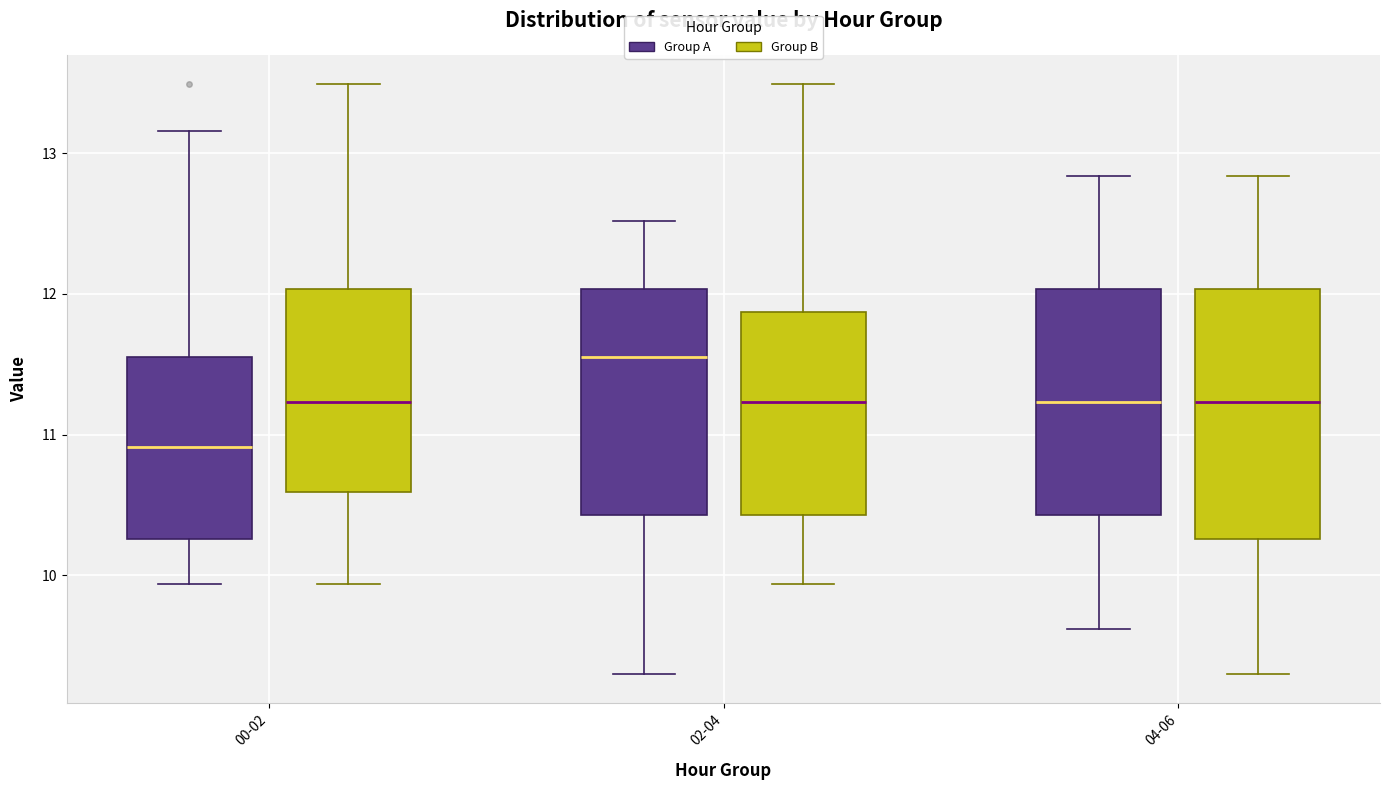

Which box has the lowest median line?

00-02 (Group A)